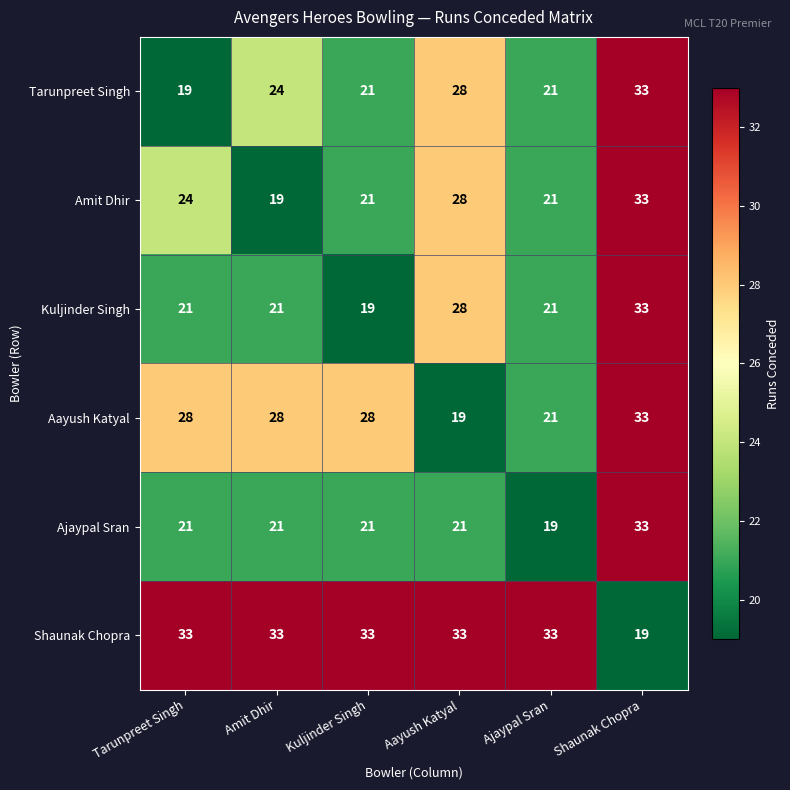

What is the total value across all series at Shaunak Chopra?

184